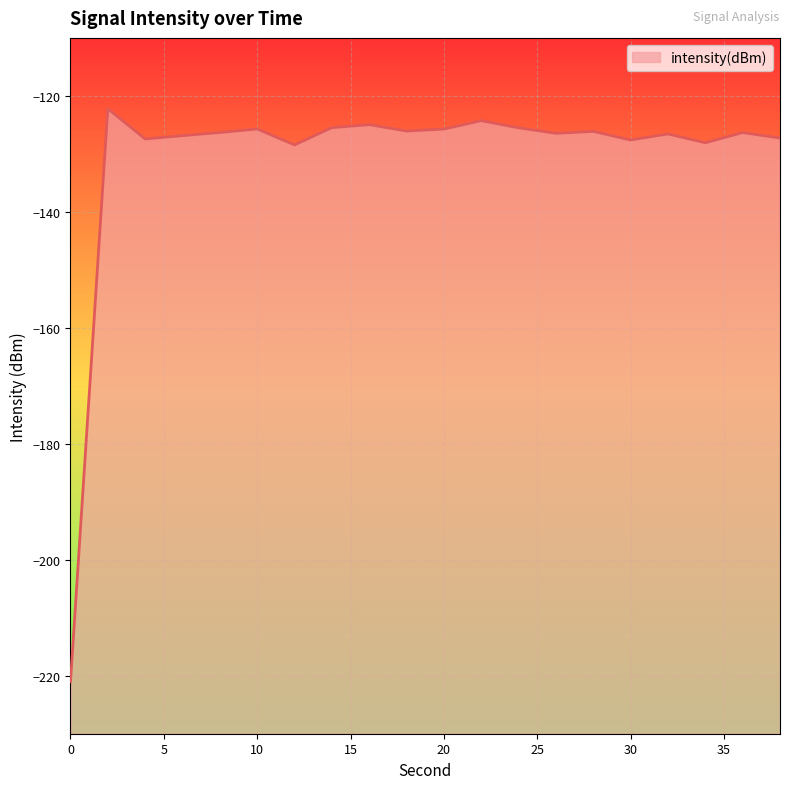

How many lines are shown in the chart?

1